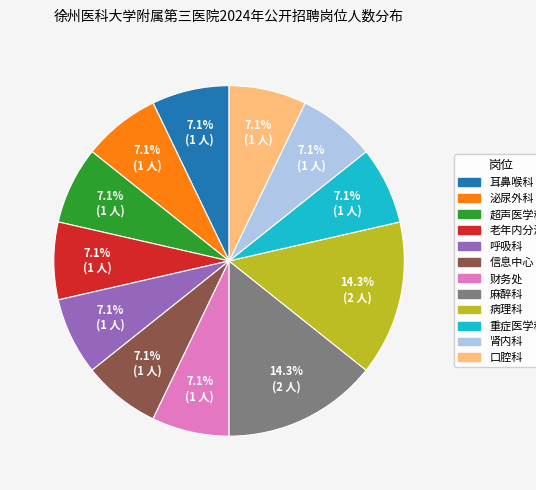

True or false: 病理科 accounts for 2% of the total.

False